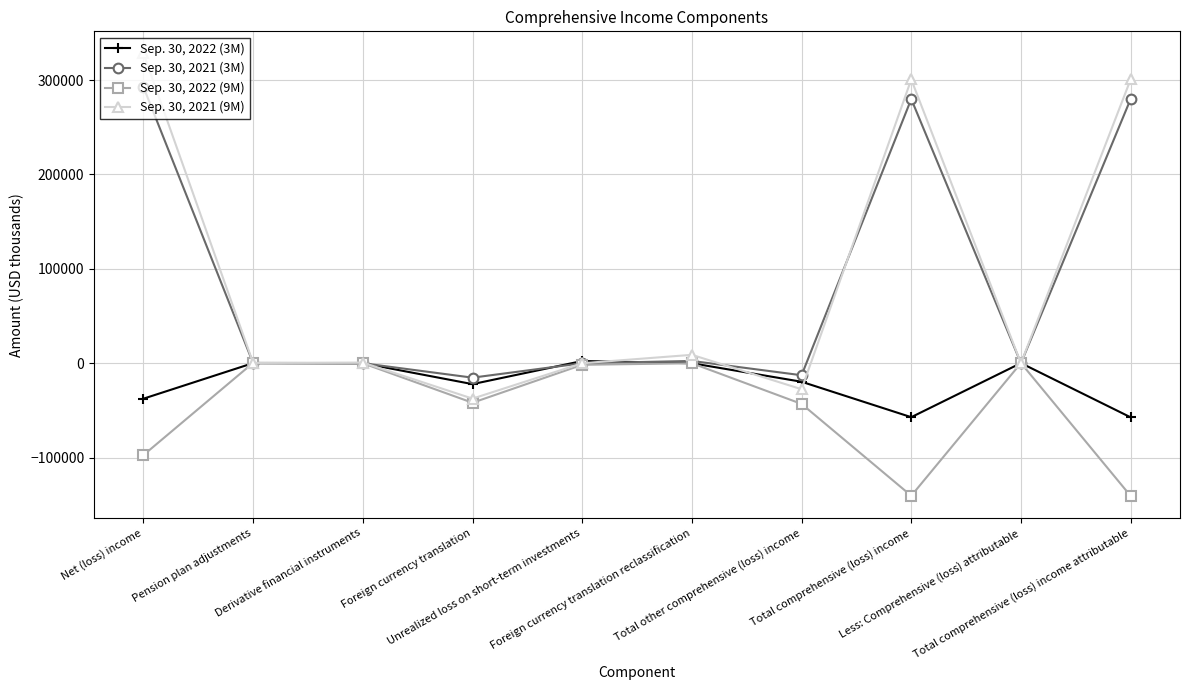

What position from the left is Total comprehensive (loss) income attributable?

10